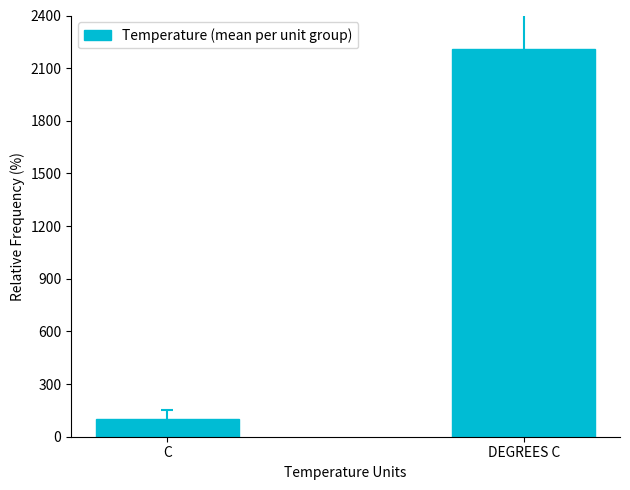

List the labels in order of value, smallest first.

C, DEGREES C